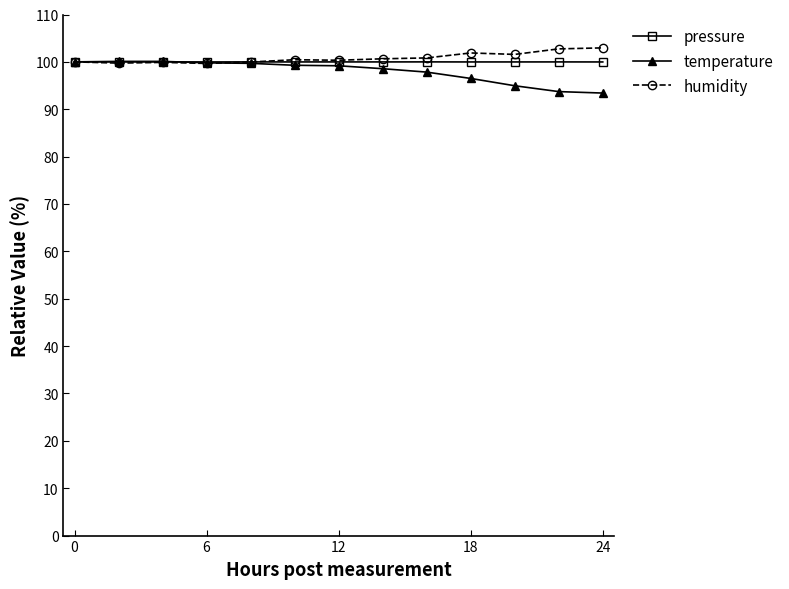

What is the smallest value displayed?

93.4